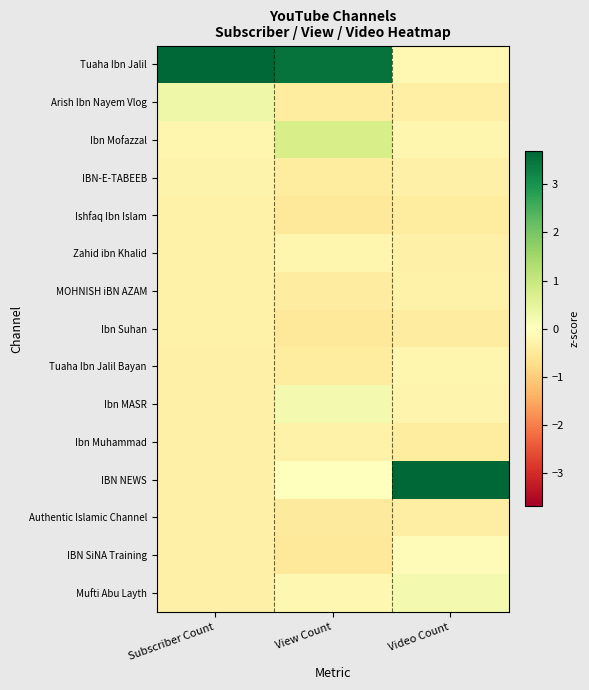

At how many categories does at least one series exceed 0?

3